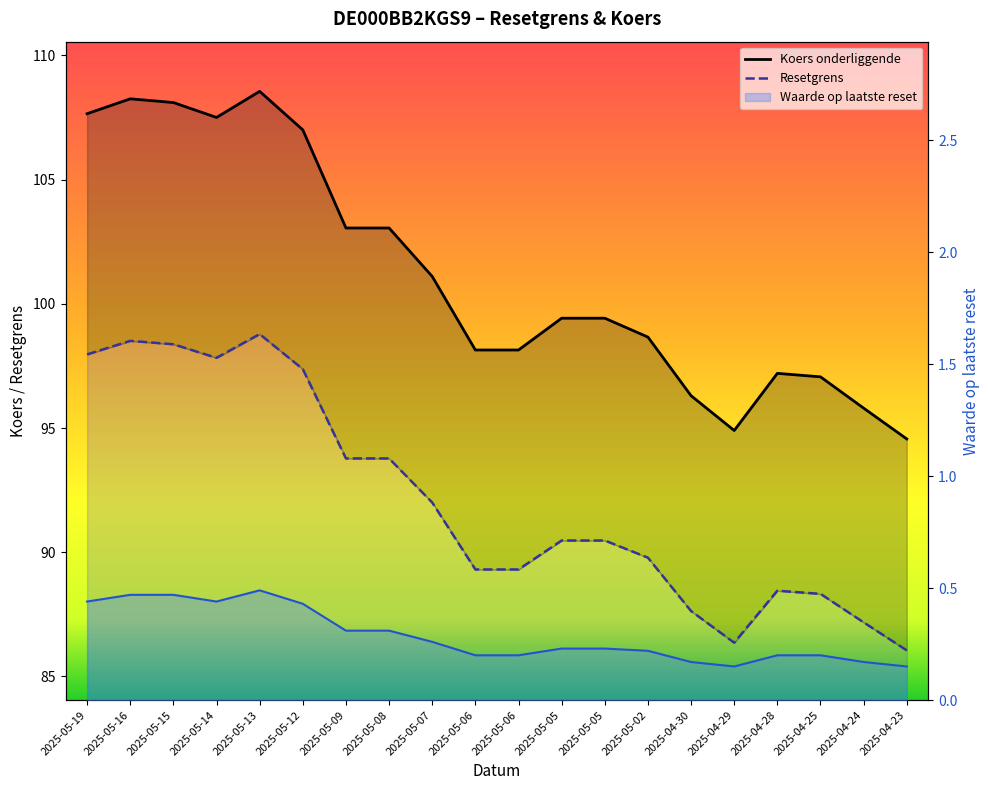

At which label is Koers onderliggende closest to 101?

2025-05-07